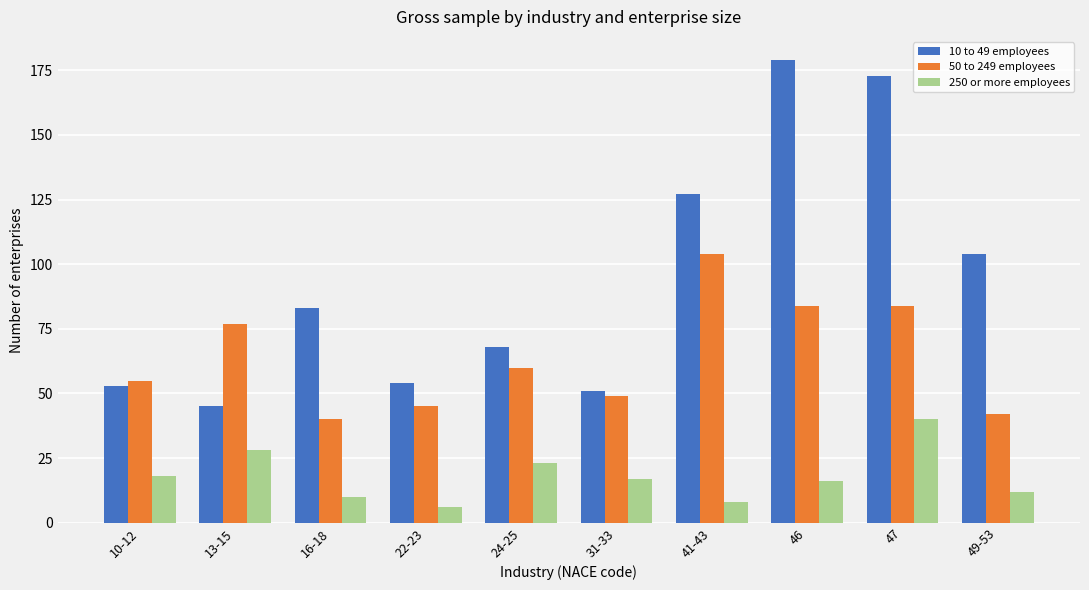

Is it true that 250 or more employees equals 10 at 16-18?

True